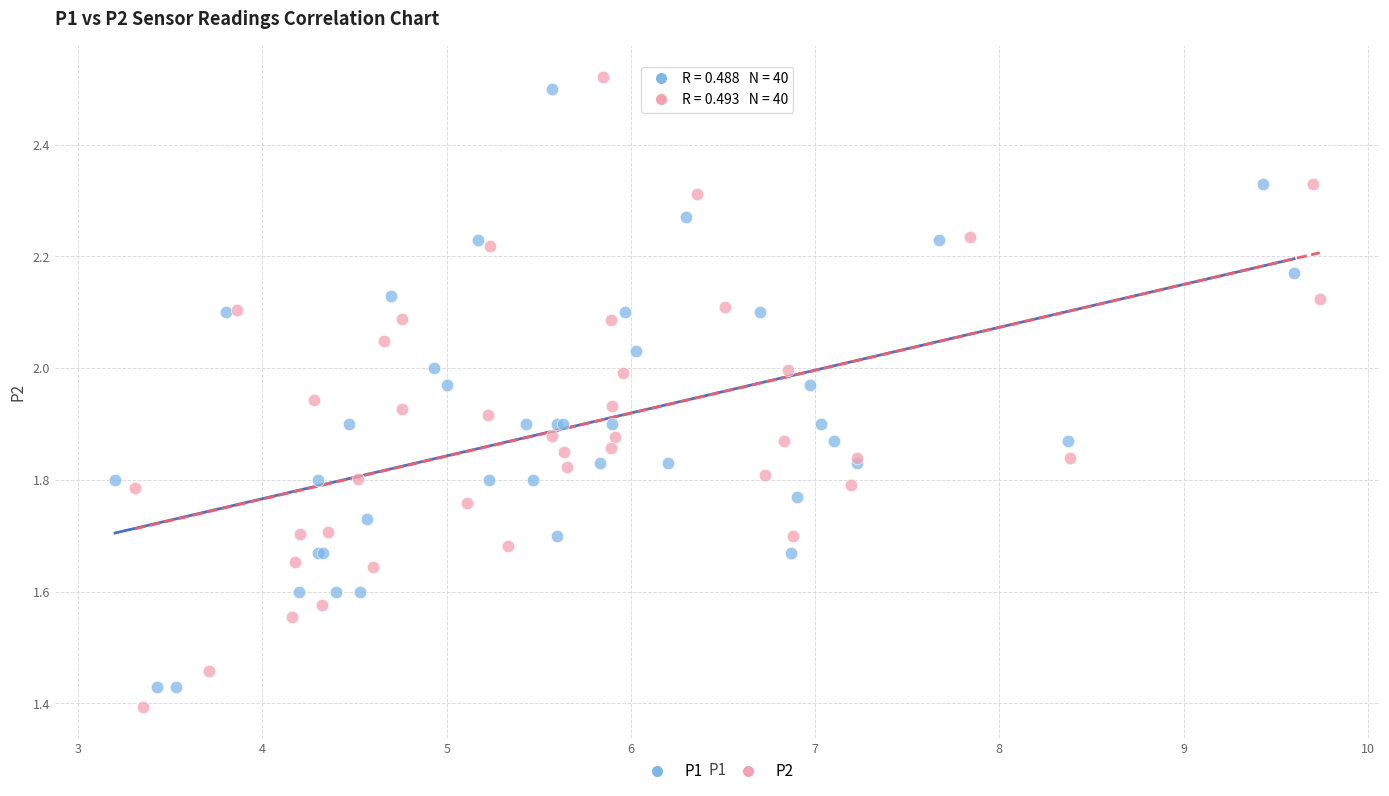

Which series has the largest Y range (max minus min)?

P2